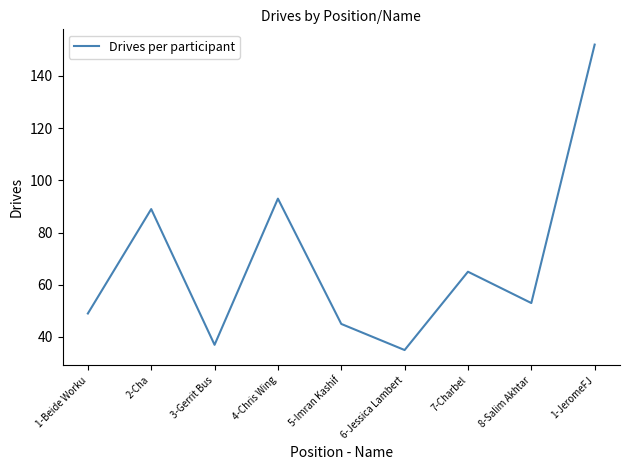

What value does the data have at 1-Beide Worku, to the nearest 50?

50